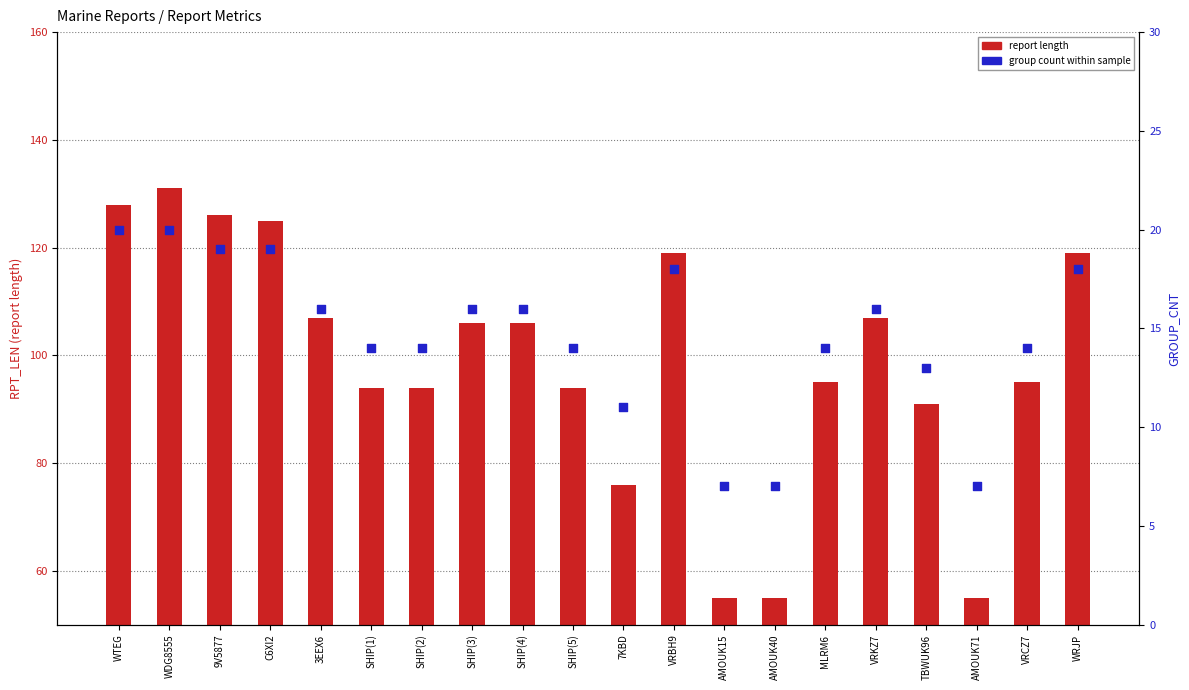

Which series has the largest Y range (max minus min)?

report length